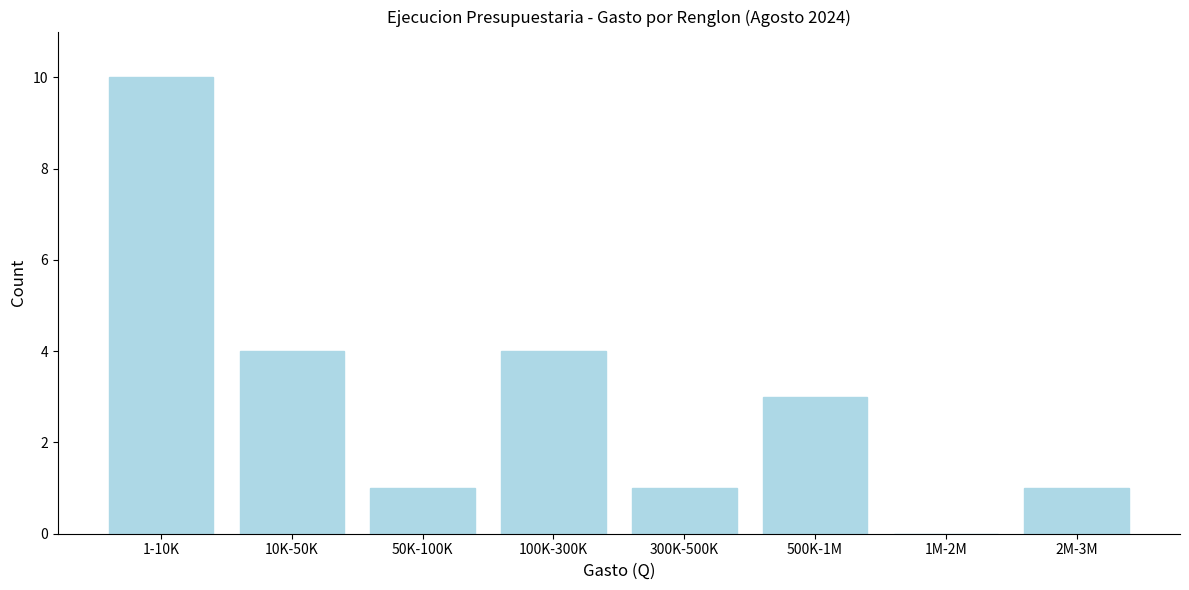

Reading left to right, what are all the values shown in this chart?

1-10K=10	10K-50K=4	50K-100K=1	100K-300K=4	300K-500K=1	500K-1M=3	1M-2M=0	2M-3M=1